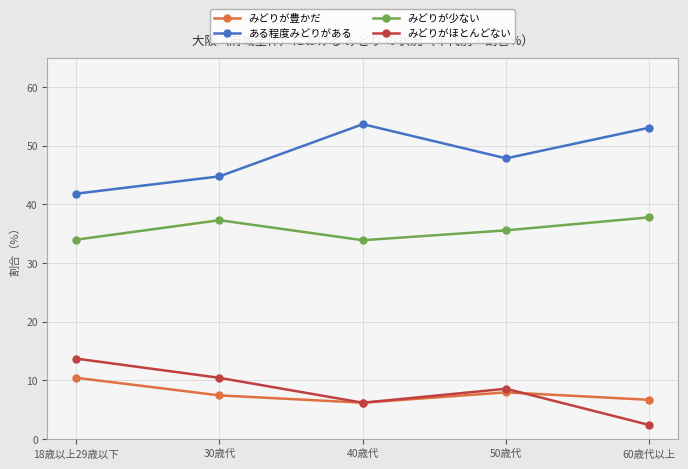

How many data points in みどりが少ない are less than 35?

2